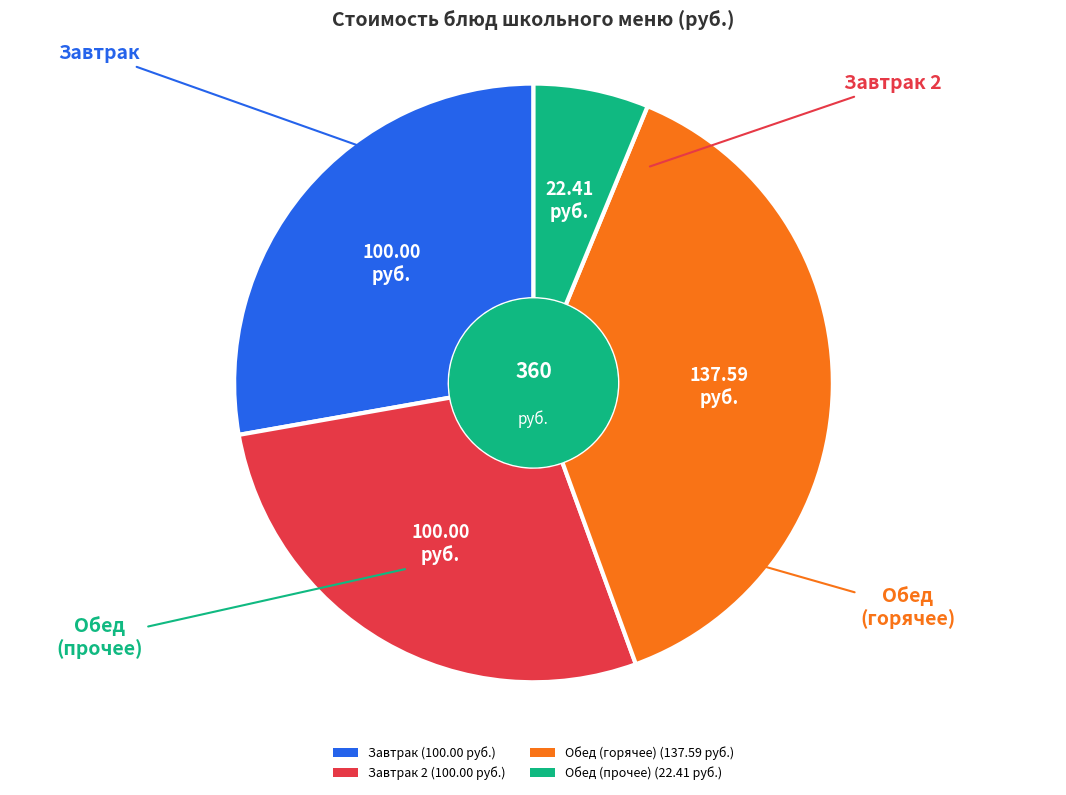

Between Обед (прочее) (22.41 руб.) and Завтрак (100.00 руб.), which is larger?

Завтрак (100.00 руб.)